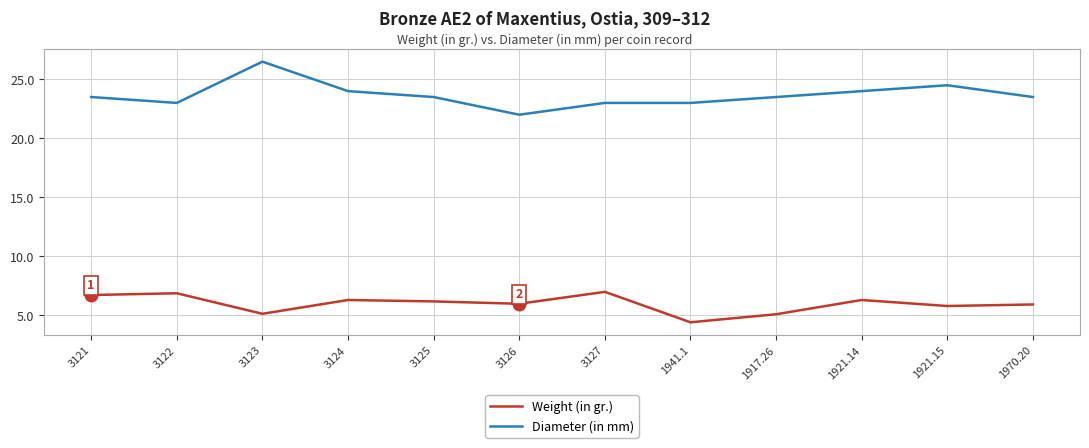

True or false: Diameter (in mm) and Weight (in gr.) cross at least once.

False